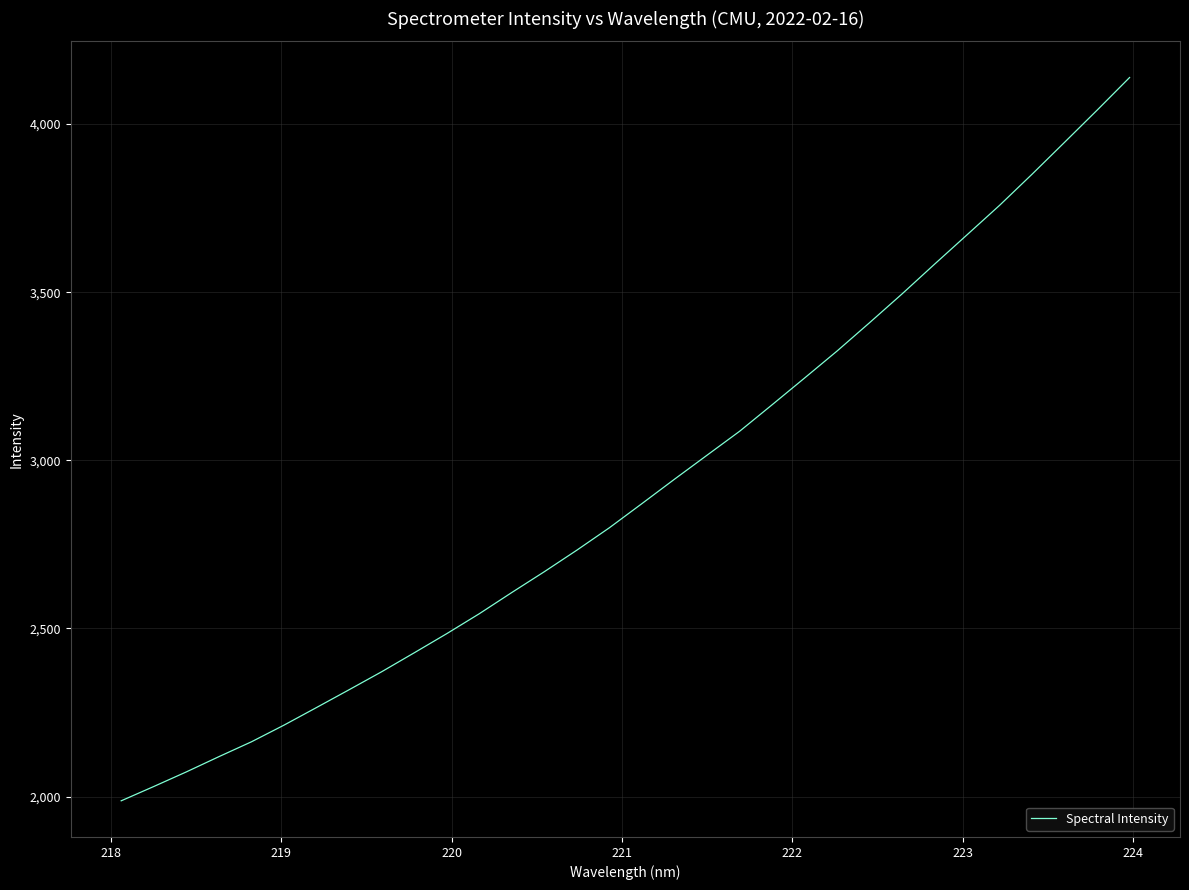

What is the minimum value shown in the chart?

1987.6